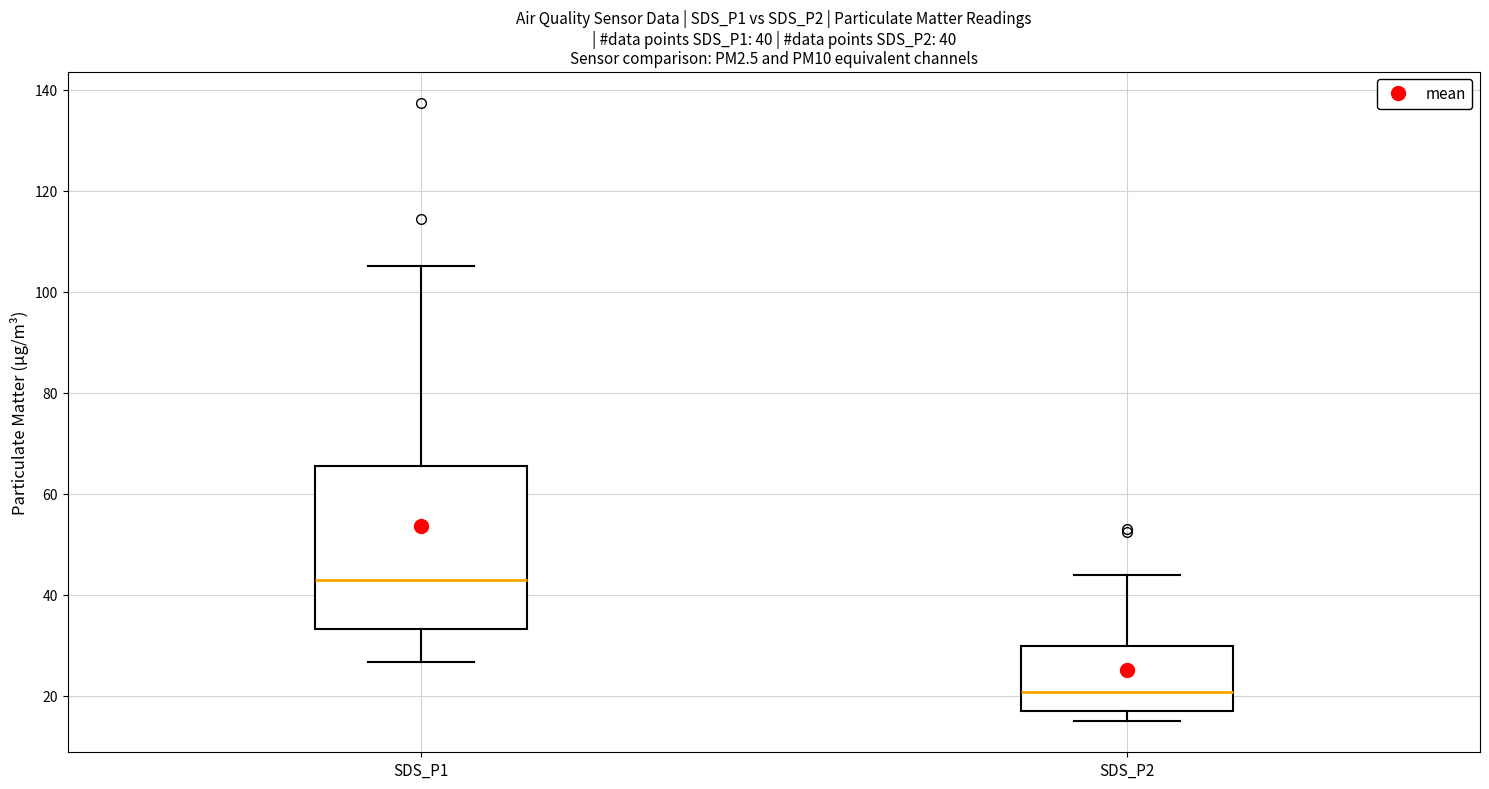

Comparing the boxes themselves (not the whiskers), which one is the tallest?

SDS_P1